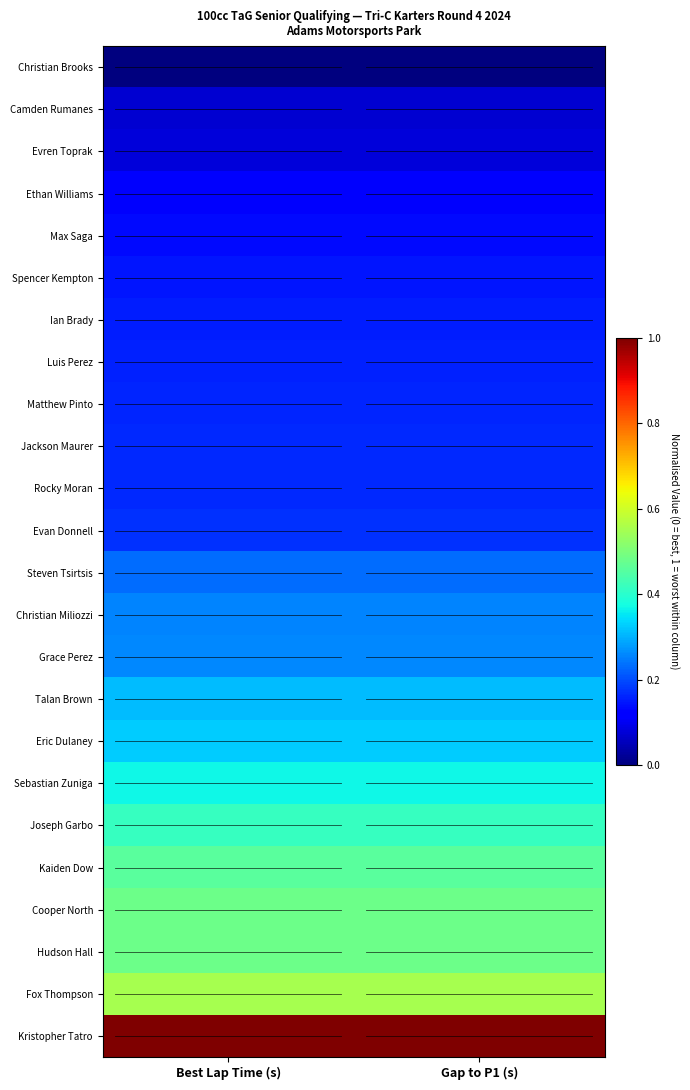

How many categories are shown in the chart?

2